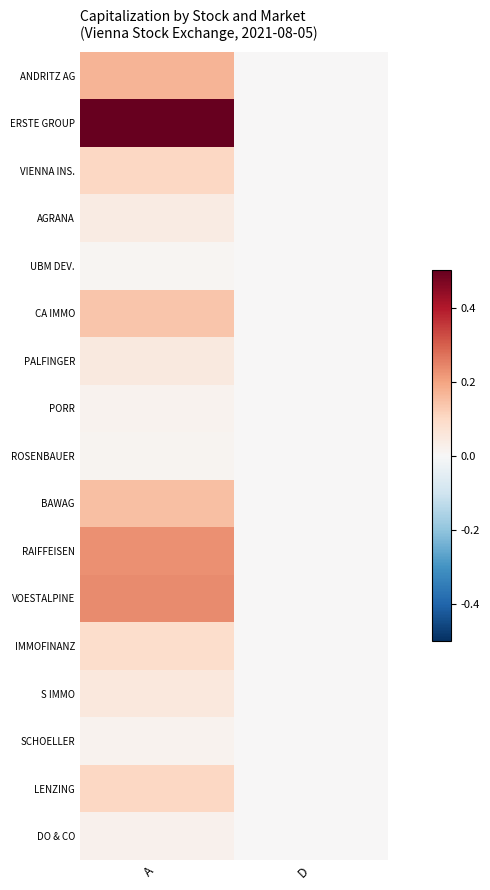

Reading right to left, list all the values displayed in this chart.

ANDRITZ AG: D=0.0	A=0.2
ERSTE GROUP: D=0.0	A=0.5
VIENNA INS.: D=0.0	A=0.1
AGRANA: D=0.0	A=0.0
UBM DEV.: D=0.0	A=0.0
CA IMMO: D=0.0	A=0.1
PALFINGER: D=0.0	A=0.0
PORR: D=0.0	A=0.0
ROSENBAUER: D=0.0	A=0.0
BAWAG: D=0.0	A=0.2
RAIFFEISEN: D=0.0	A=0.2
VOESTALPINE: D=0.0	A=0.2
IMMOFINANZ: D=0.0	A=0.1
S IMMO: D=0.0	A=0.1
SCHOELLER: D=0.0	A=0.0
LENZING: D=0.0	A=0.1
DO & CO: D=0.0	A=0.0